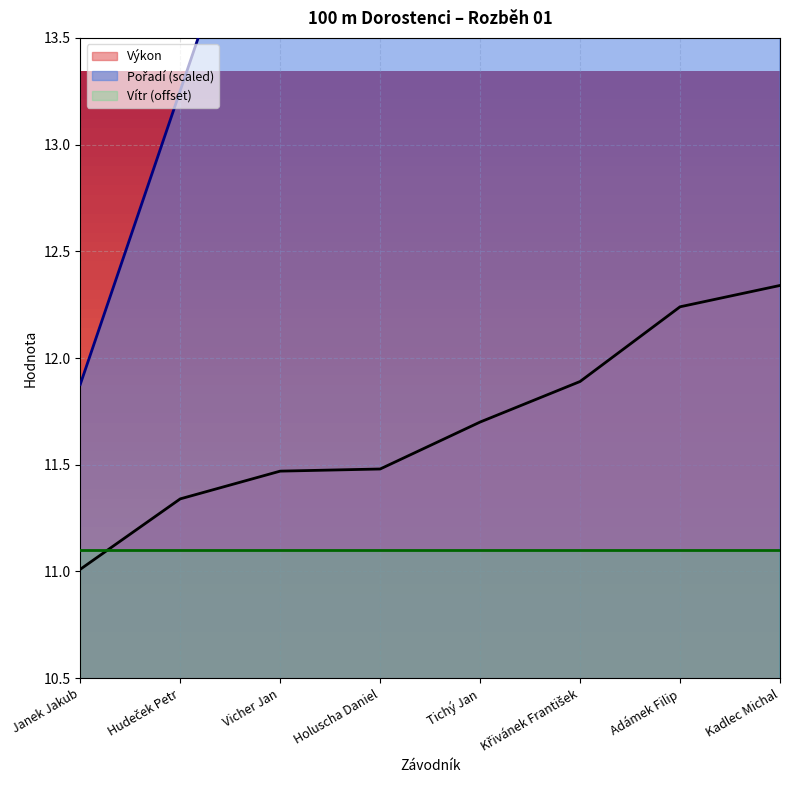

Read the Výkon value at Vicher Jan.

11.5